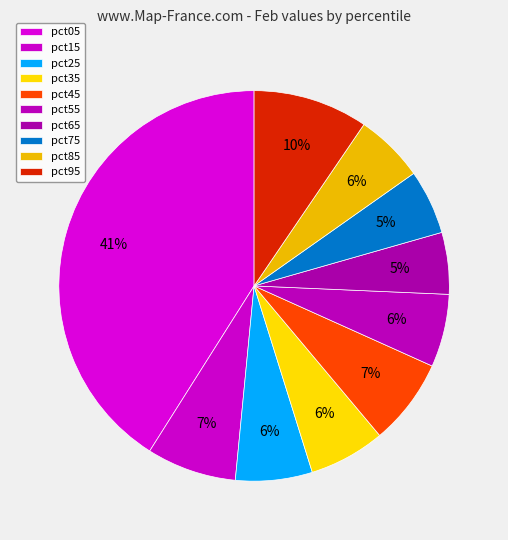

How many slices are in this pie chart?

10